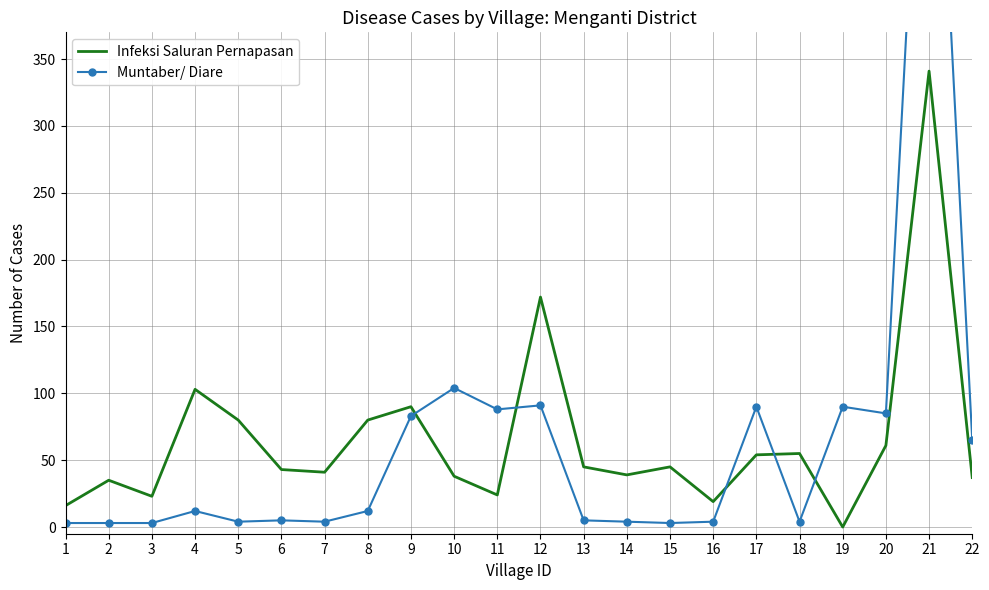

At which label does Muntaber/ Diare reach its peak?

21